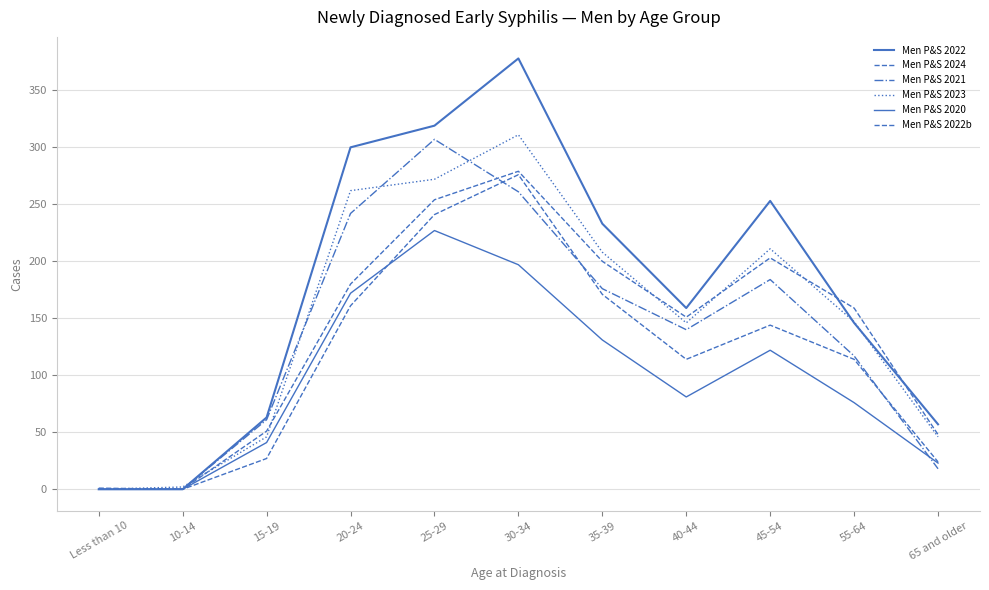

How many lines are shown in the chart?

6